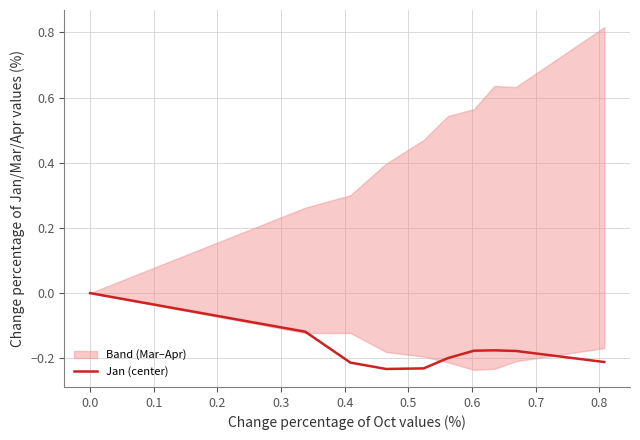

How many data points are less than 0?

9